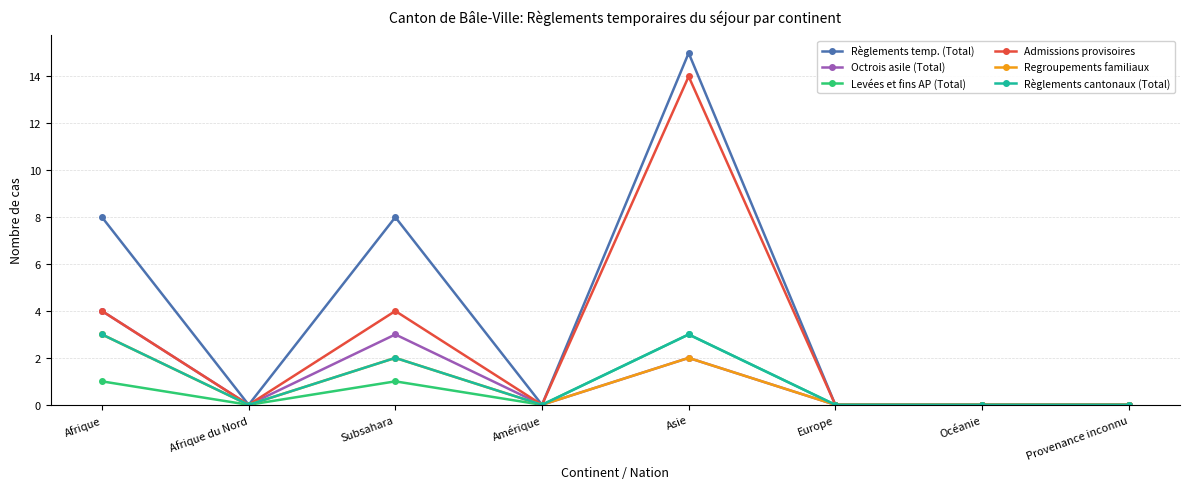

What is the spread (max minus min) of values at Asie?

13